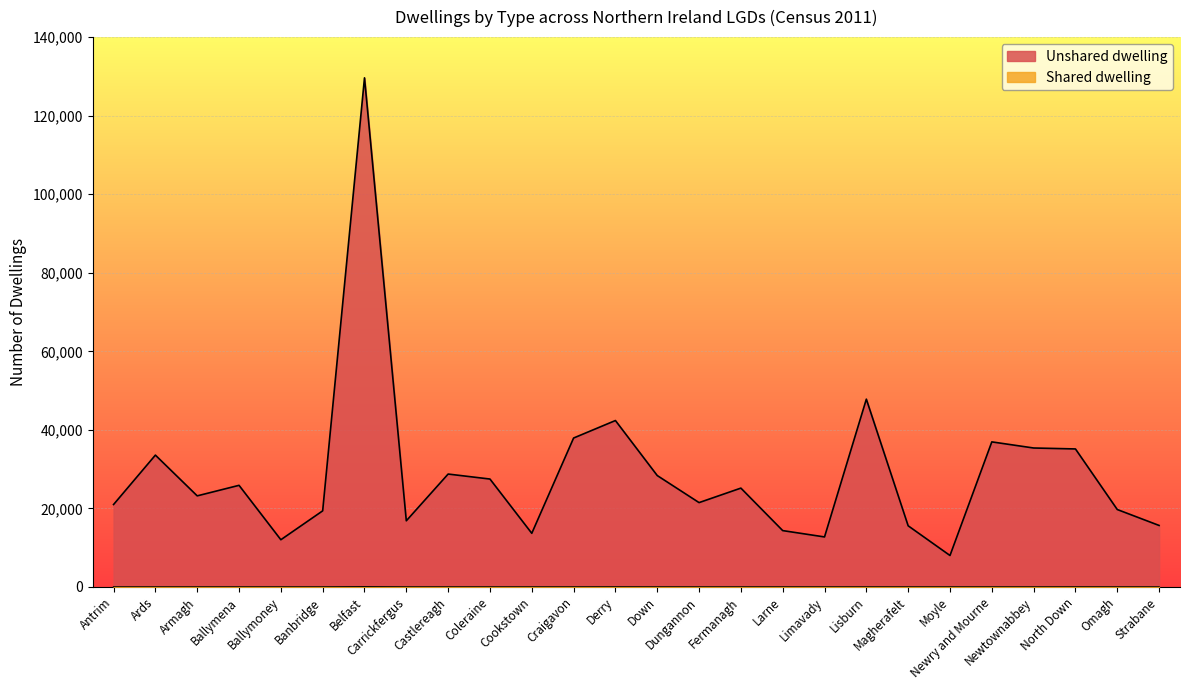

At which label is Unshared dwelling closest to 68826?

Lisburn